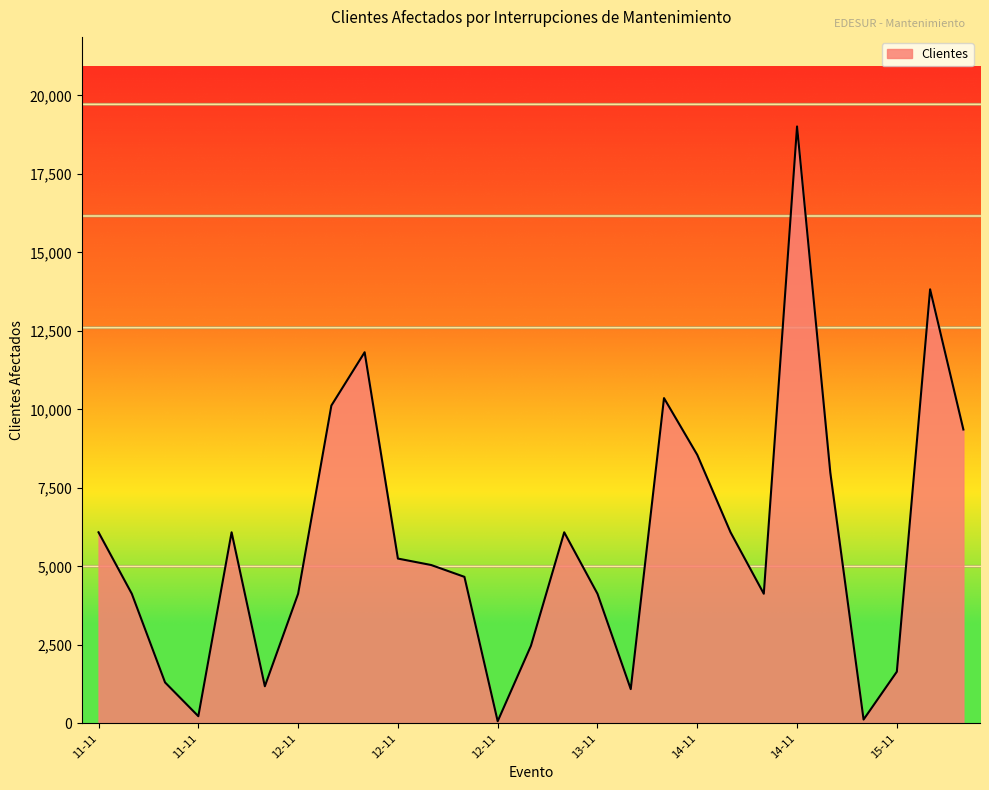

What is the minimum value shown in the chart?

72